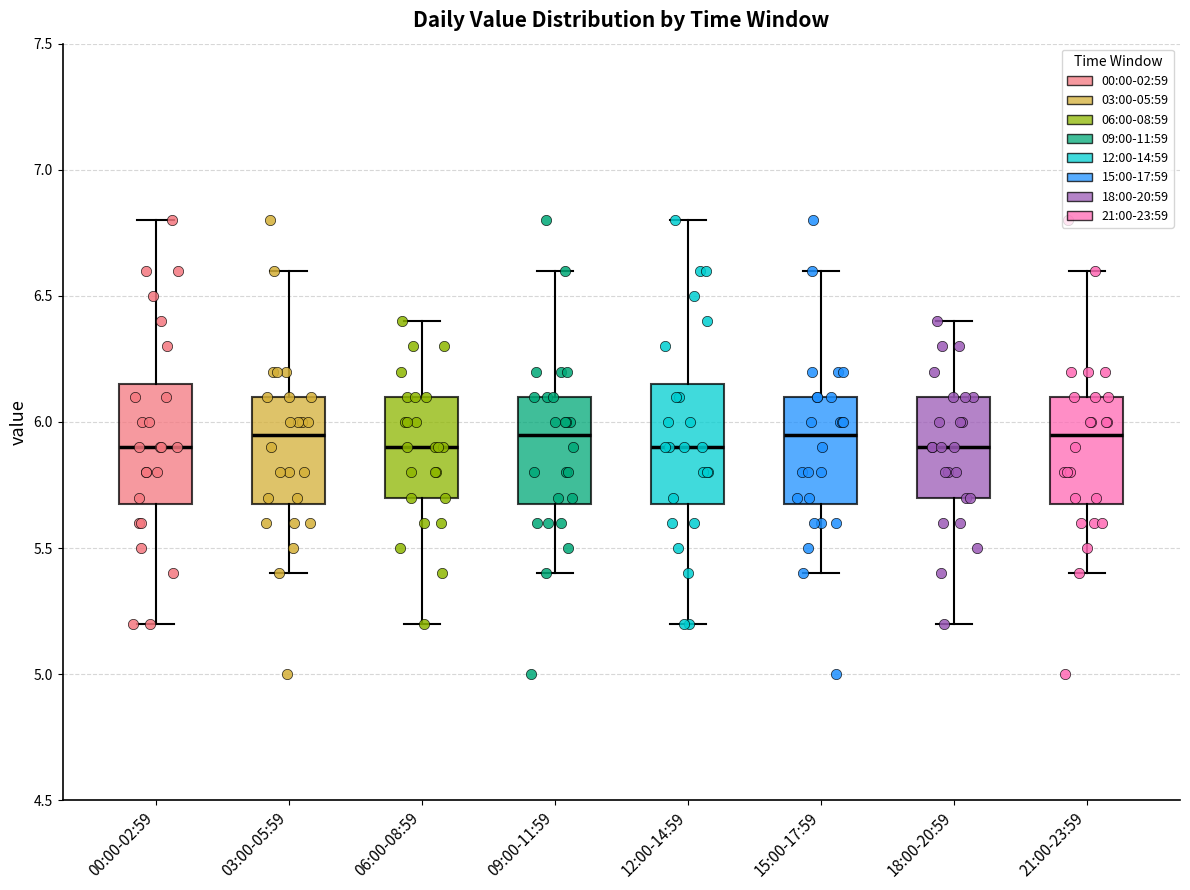

Where is the lower edge of the box for 06:00-08:59 on the y-axis? The values are not printed on the chart, so give them approximately, as read against the axis.

5.70